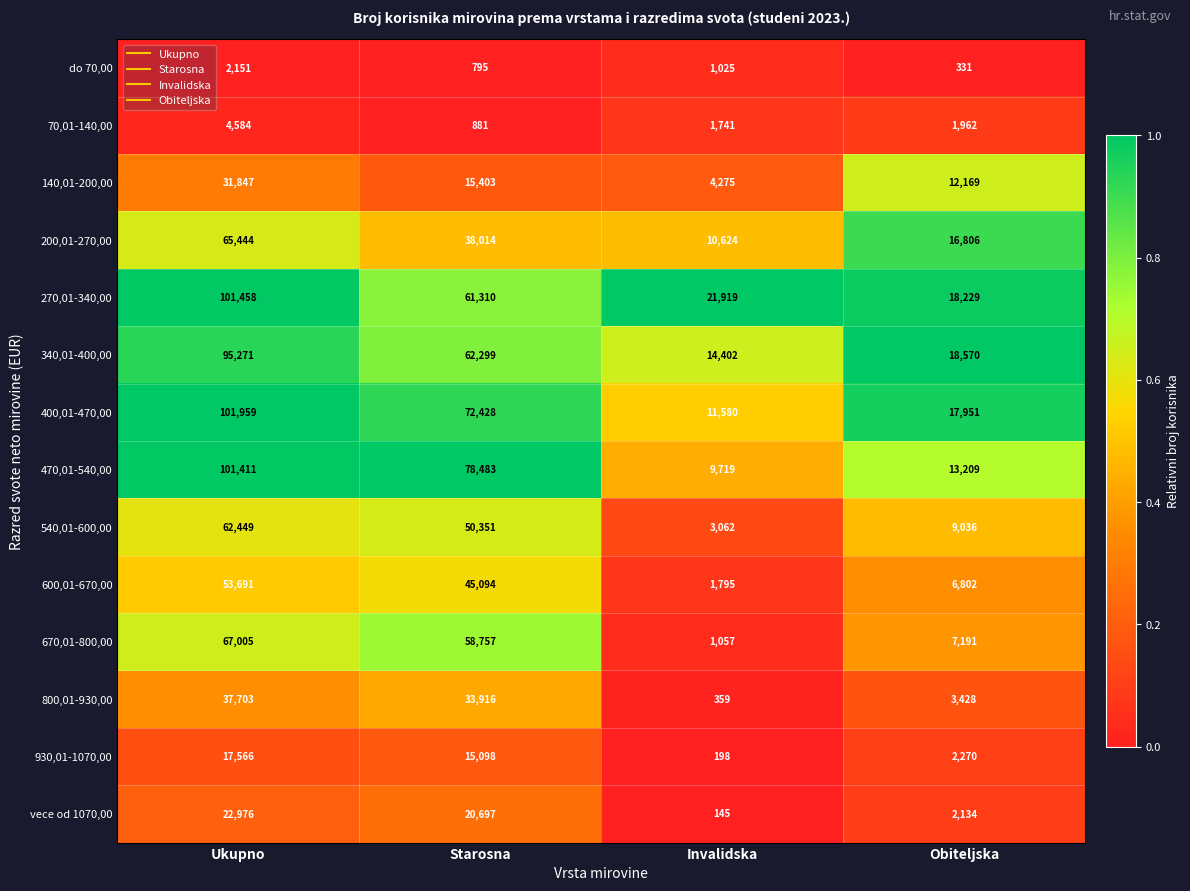

Where does the 340,01-400,00 series first go above 62299?

Ukupno